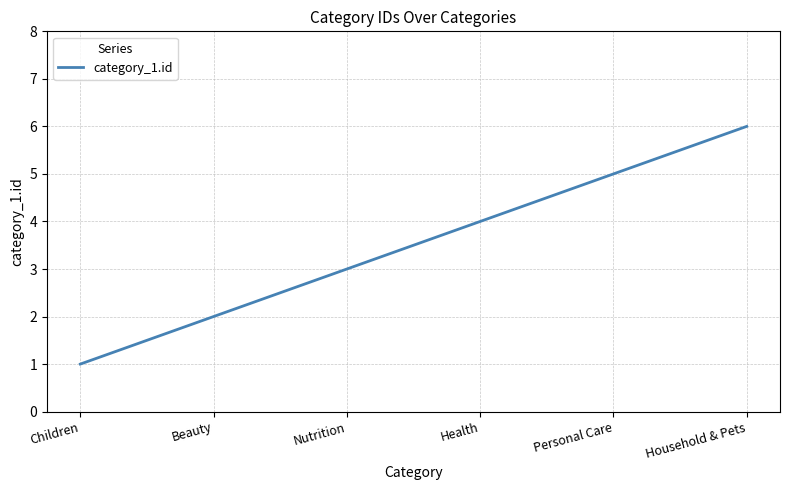

What is the approximate value at Household & Pets?

6